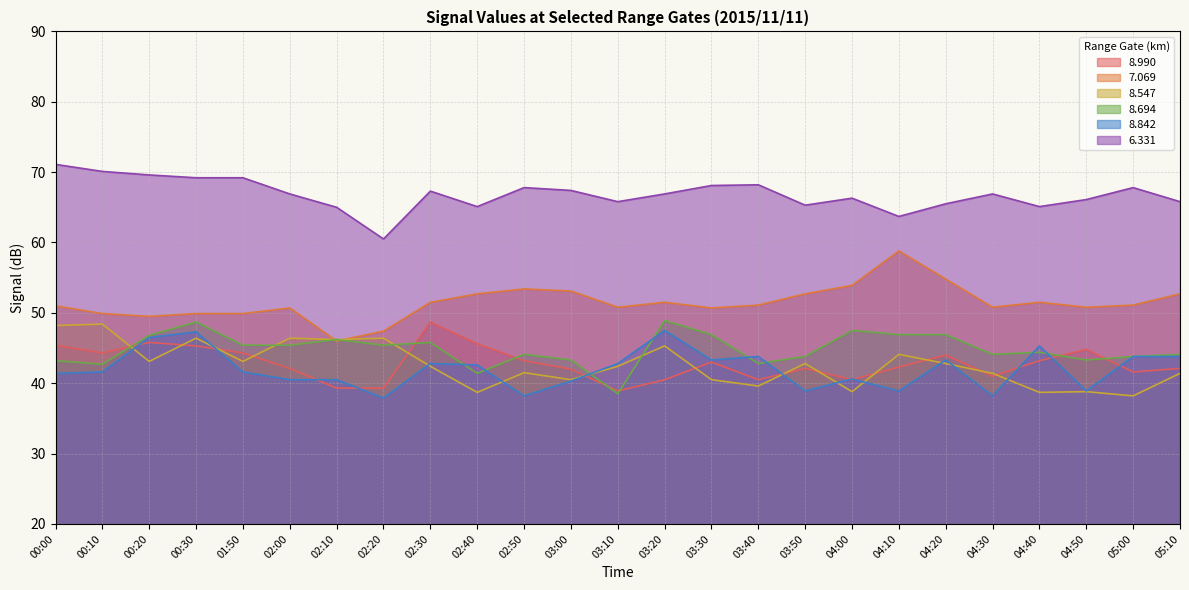

The value of 6.331 at 04:20 is 65.5. True or false?

True